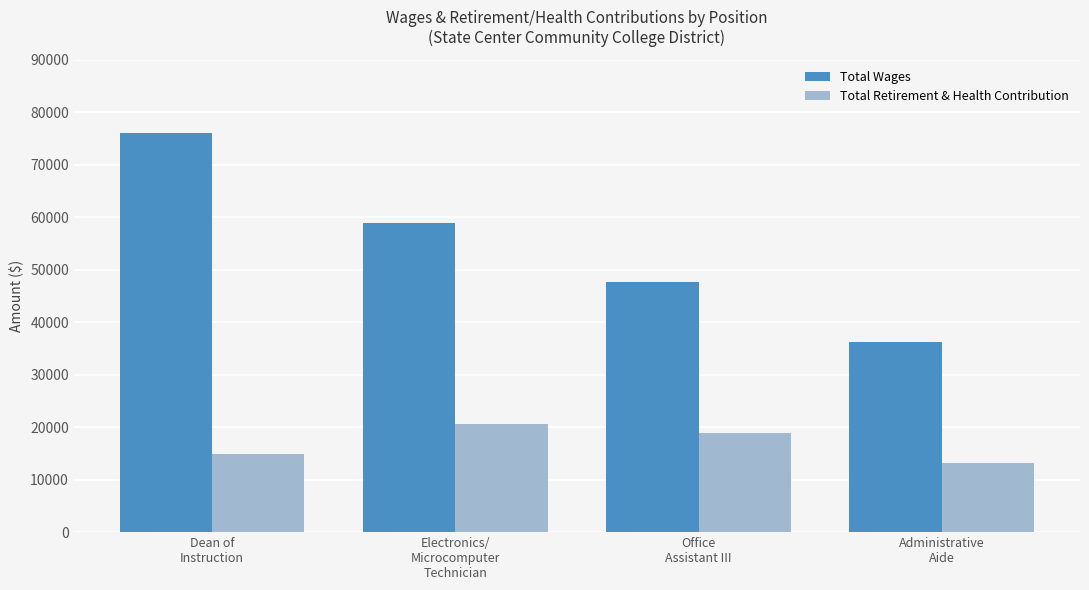

What is the difference between the second highest and minimum values in the Total Retirement & Health Contribution series?

5798